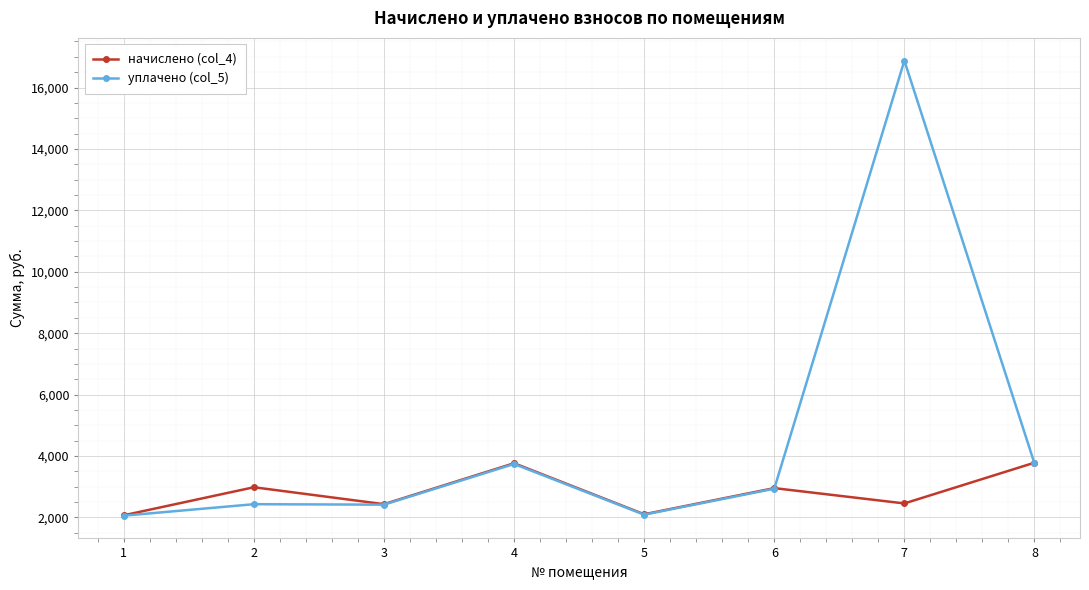

List the series in order of their overall mean, lowest first.

начислено (col_4), уплачено (col_5)